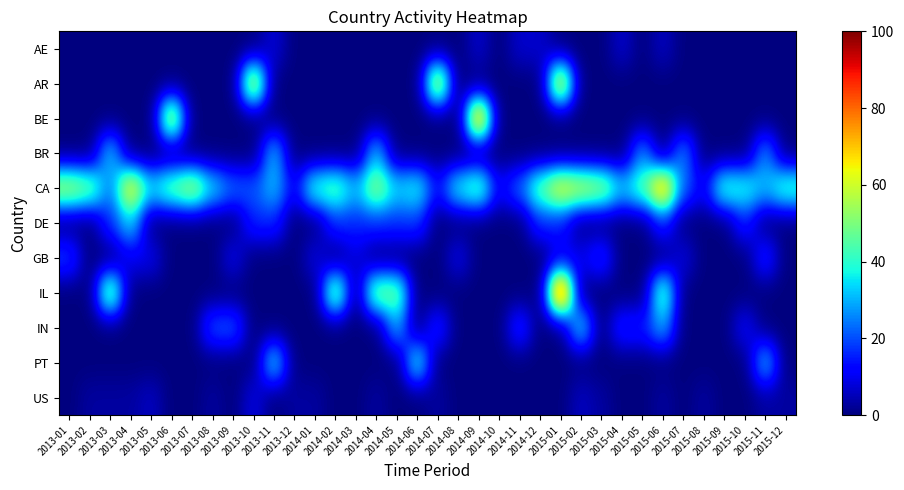

Between 2015-07 and 2013-10, which is larger?

2015-07